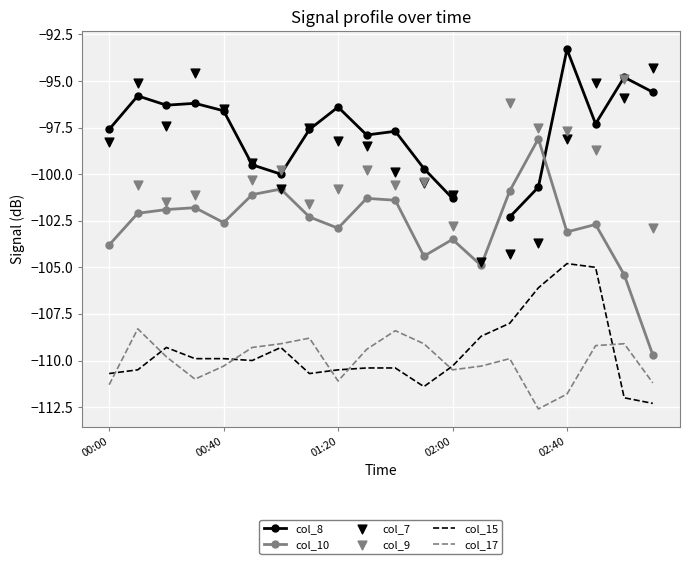

What are all the series names shown in the legend?

col_8, col_10, col_15, col_17, col_7, col_9